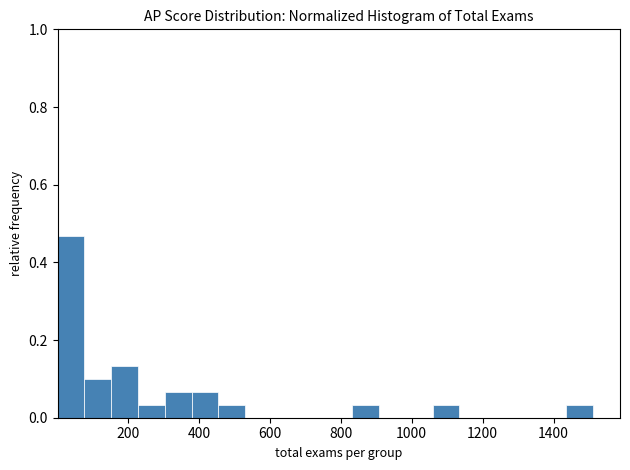

Around what value on the x-axis is the tallest bar? Give the approximate position of its centre, as read against the axis.

40